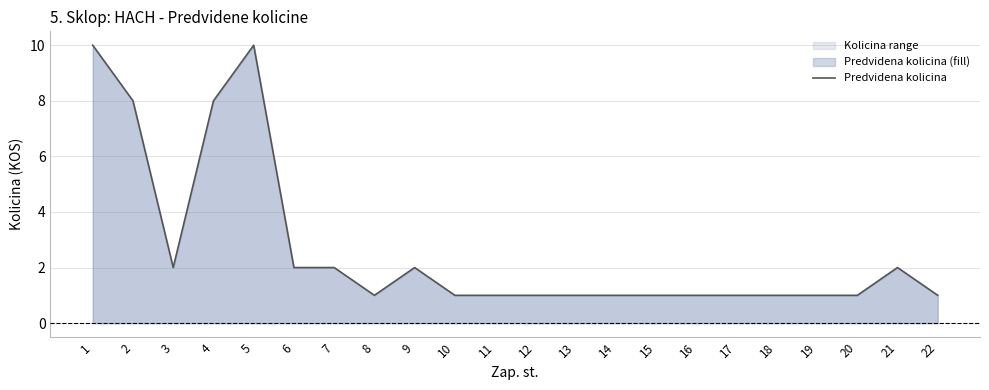

What is the sum of the values at 4 and 19?

9